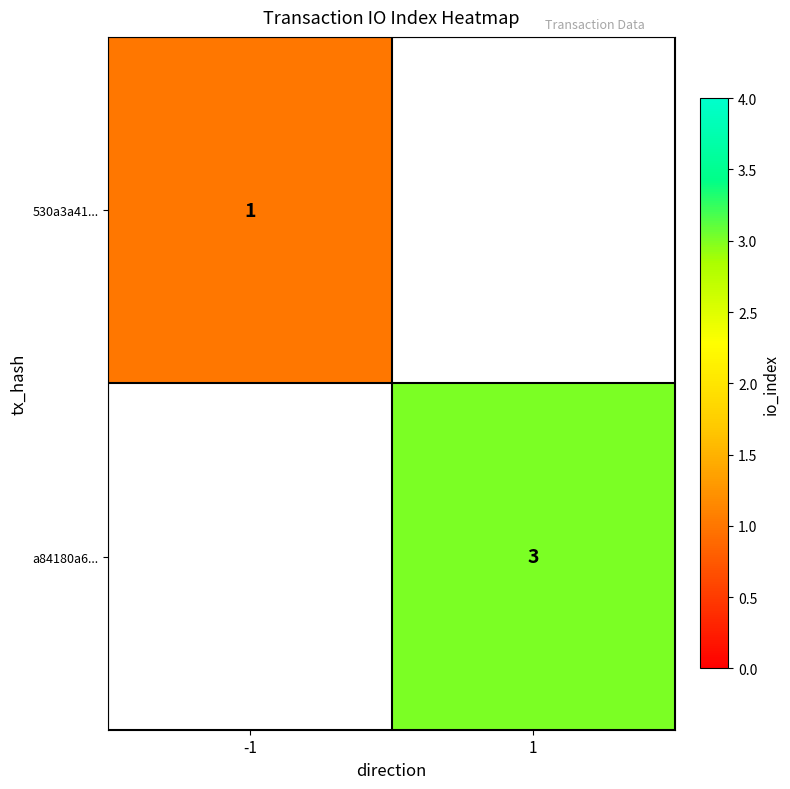

Is it true that a84180a6... equals 4 at 1?

False